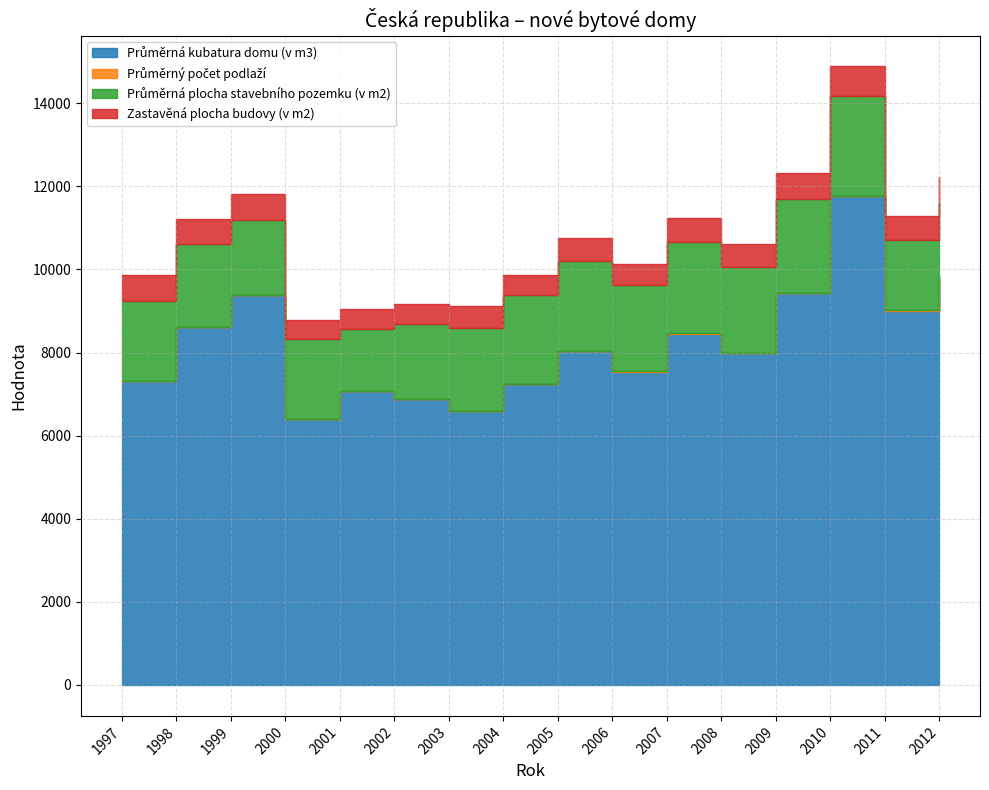

True or false: Průměrná kubatura domu (v m3) and Zastavěná plocha budovy (v m2) intersect in this chart.

False